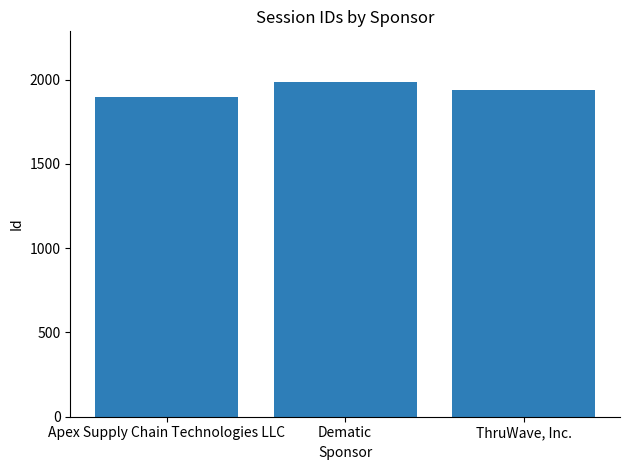

Does the chart contain any negative values?

No